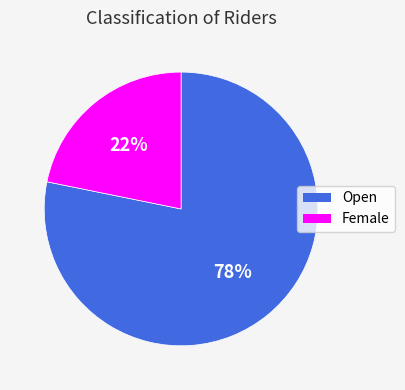

How many segments does this pie chart have?

2